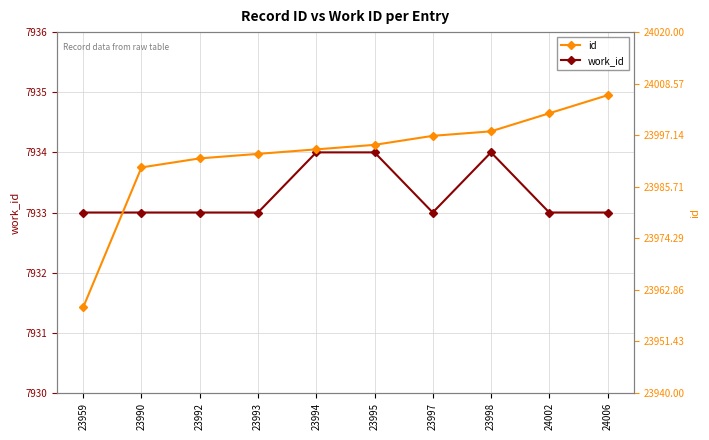

Which category has the lowest value across all series?

23959